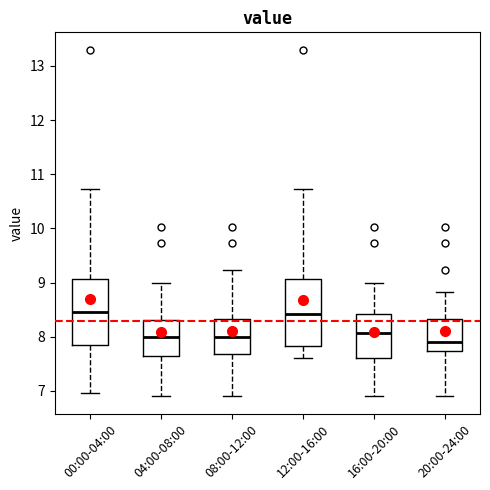

Where does the median line of the box for 20:00-24:00 sit on the y-axis? The values are not printed on the chart, so give them approximately, as read against the axis.

7.9